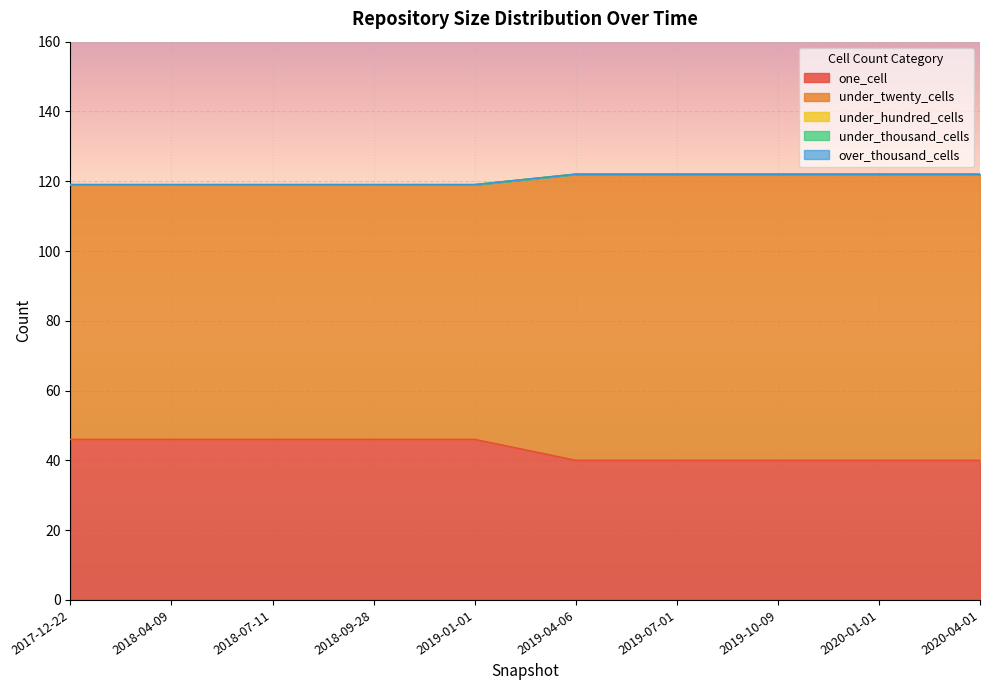

What is the difference between the highest and lowest values at 2019-04-06?

82